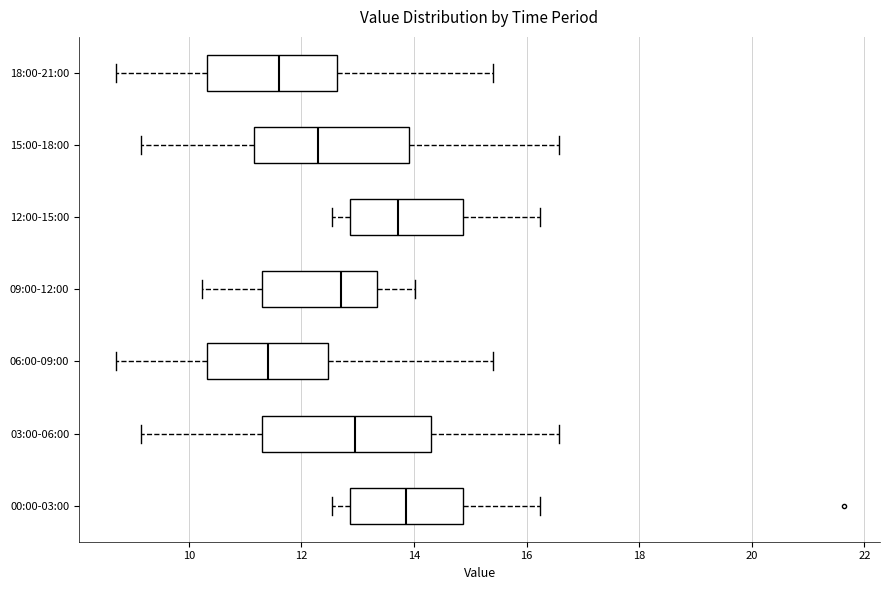

Reading bottom to top, transcribe this box plot: for each box, give where its median line is, the range the box spans, and where its two whiskers end, as read against the x-axis. The values are not printed on the chart, so give them approximately, as read against the axis.

00:00-03:00: median 13.8, box 12.8 to 14.8, whiskers 12.6 to 16.2
03:00-06:00: median 13.0, box 11.4 to 14.4, whiskers 9.2 to 16.6
06:00-09:00: median 11.4, box 10.4 to 12.4, whiskers 8.8 to 15.4
09:00-12:00: median 12.8, box 11.4 to 13.4, whiskers 10.2 to 14.0
12:00-15:00: median 13.8, box 12.8 to 14.8, whiskers 12.6 to 16.2
15:00-18:00: median 12.2, box 11.2 to 14.0, whiskers 9.2 to 16.6
18:00-21:00: median 11.6, box 10.4 to 12.6, whiskers 8.8 to 15.4